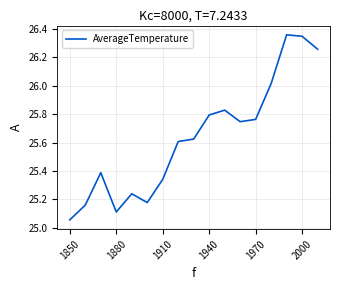

What is the difference between the maximum and minimum values?

1.3